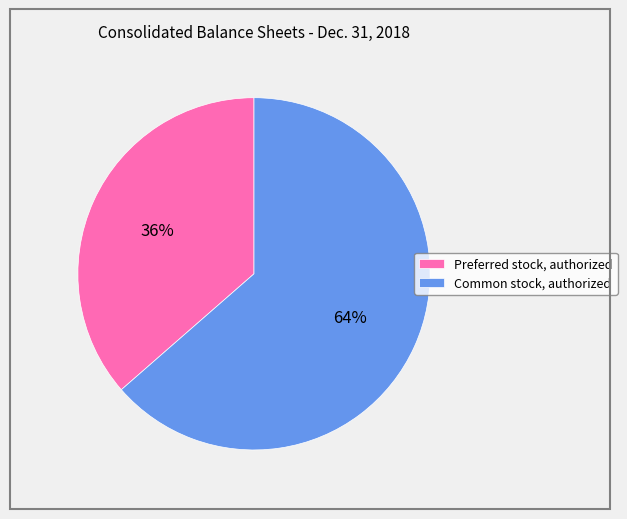

Approximately how many times larger is the value at Preferred stock, authorized compared to Common stock, authorized?

0.6